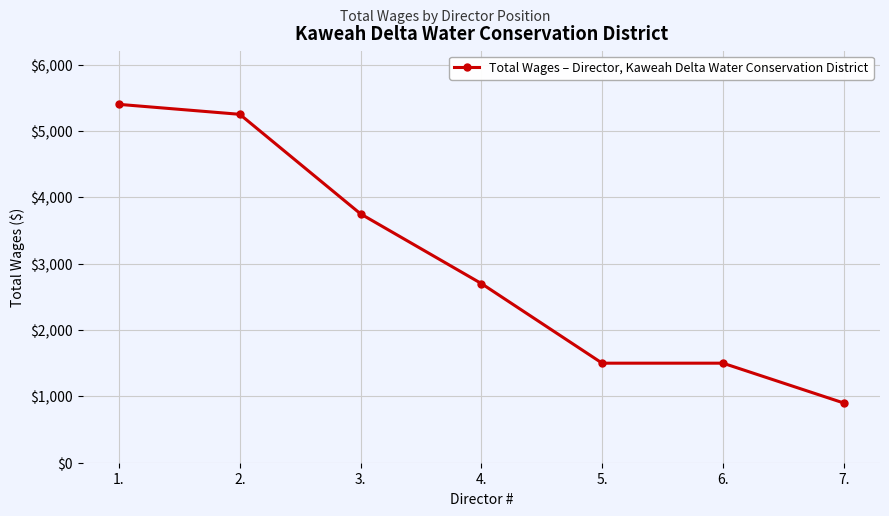

What is the value of the 5th point from the left?

1500